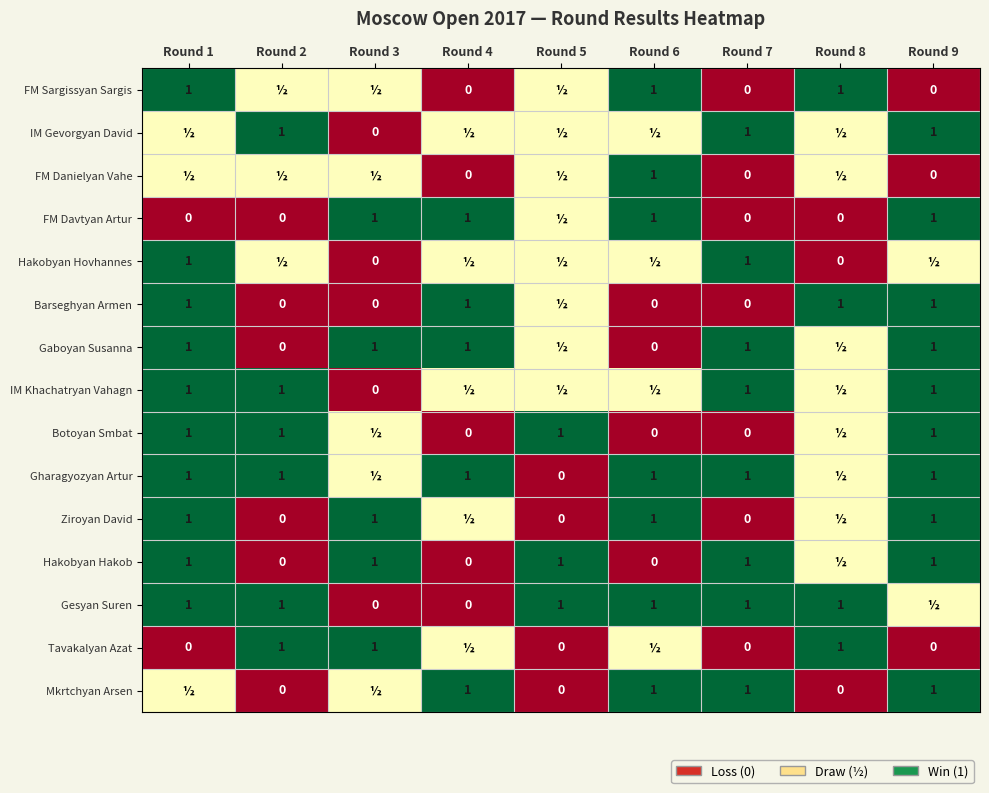

Which category has the highest value across all series?

Round 1